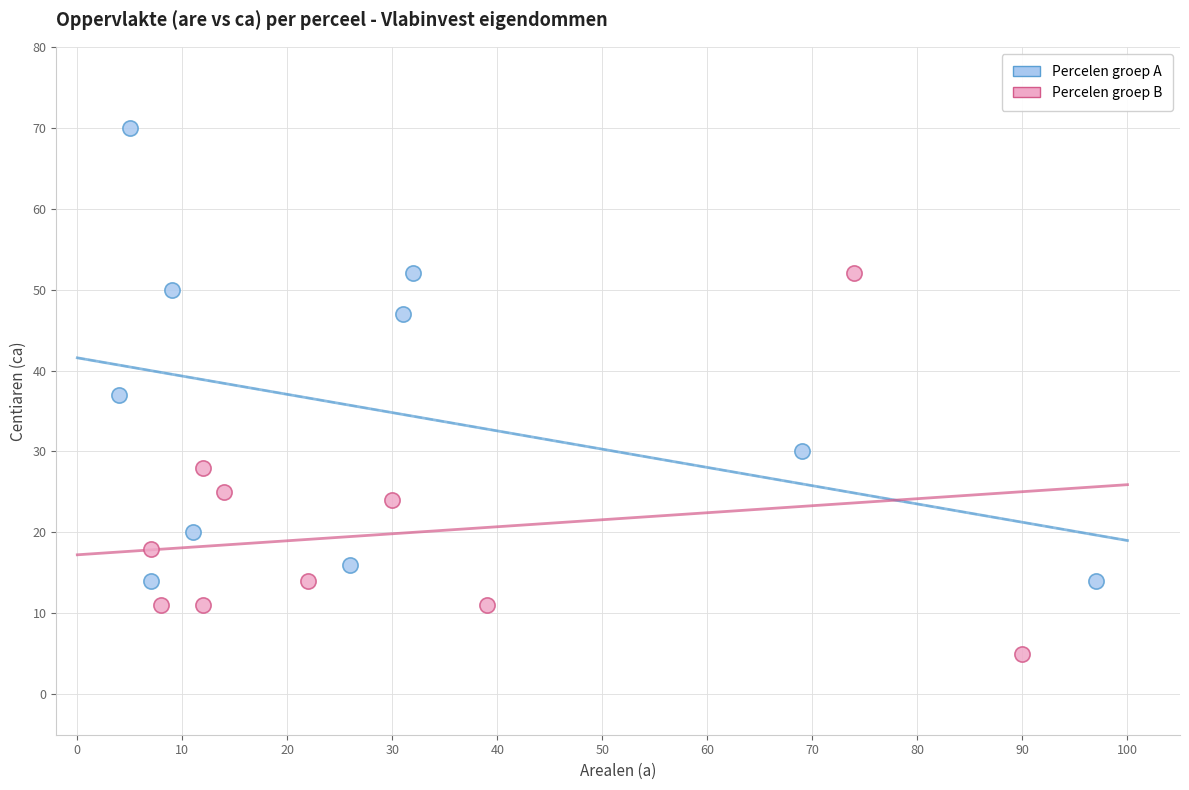

Which series has the widest spread of Y values?

Percelen groep A